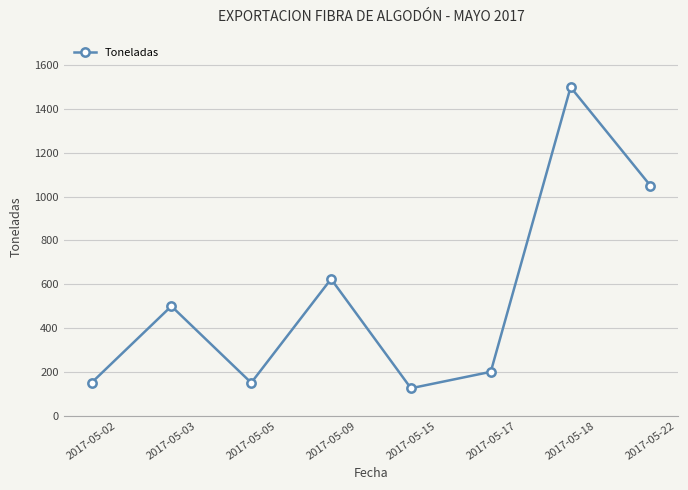

How many lines are shown in the chart?

1